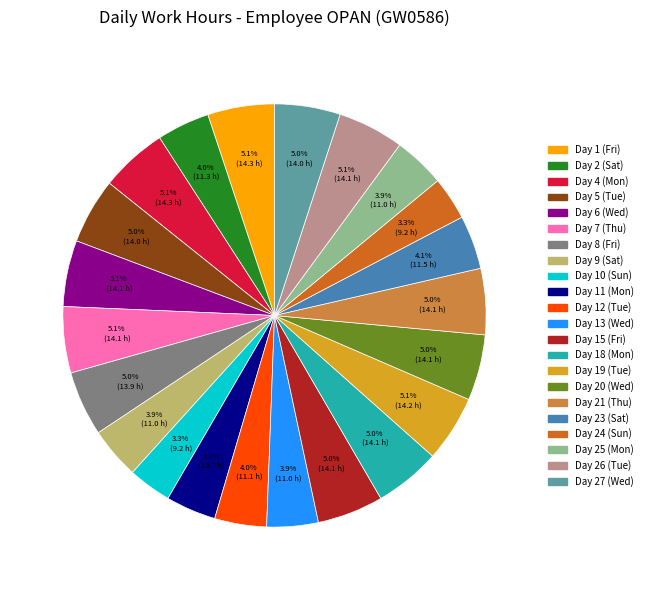

Is there any slice that represents more than half of the pie?

No